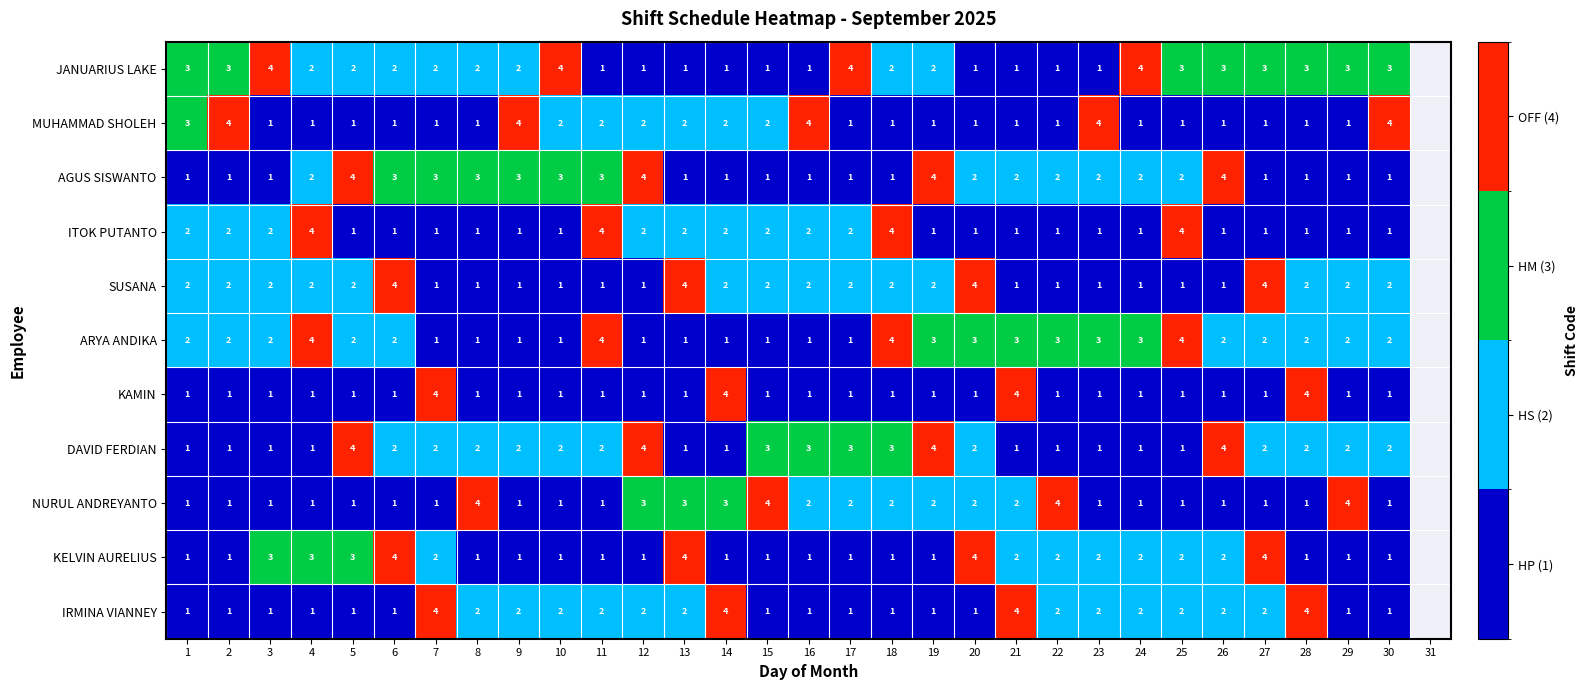

What is the sum of the SUSANA values at 13 and 29?

6